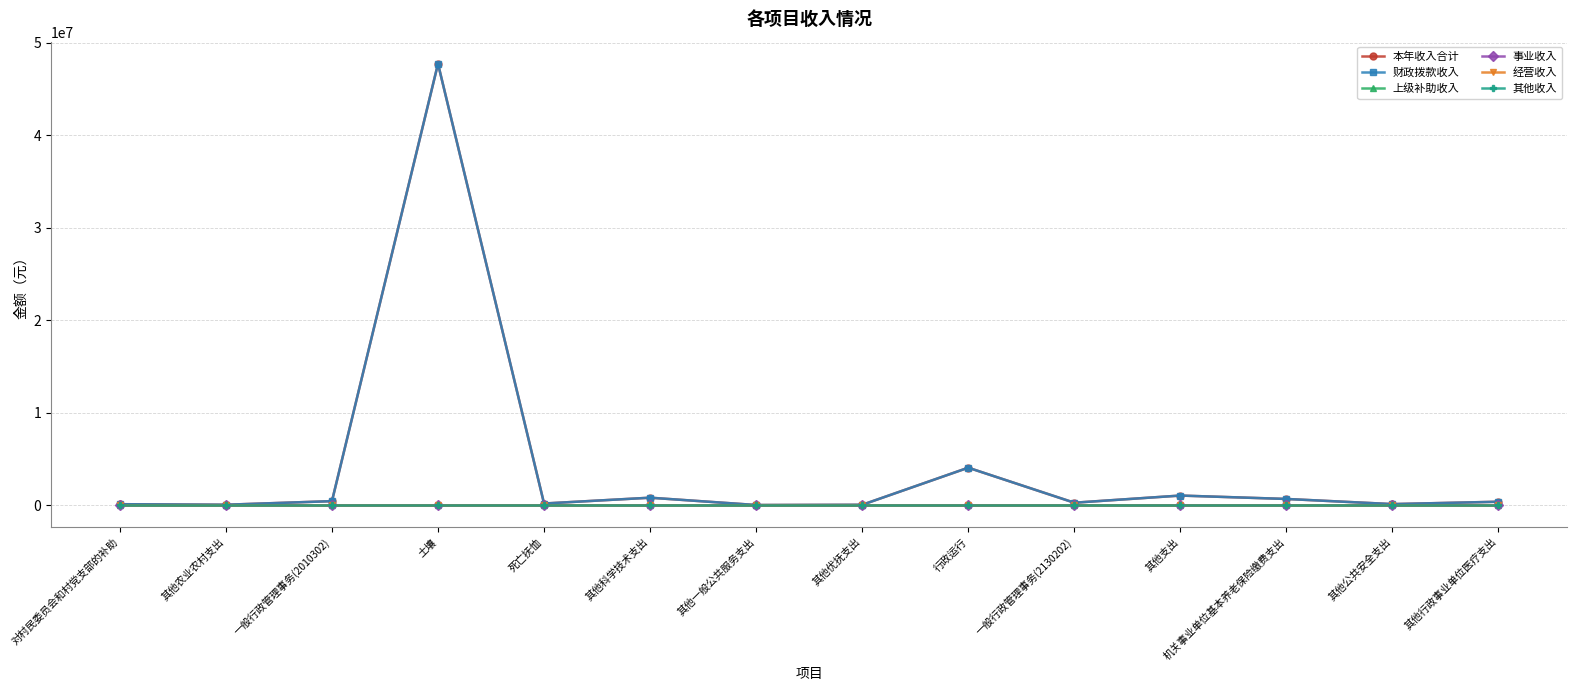

What is the total value across all series at 一般行政管理事务(2130202)?

500000.0